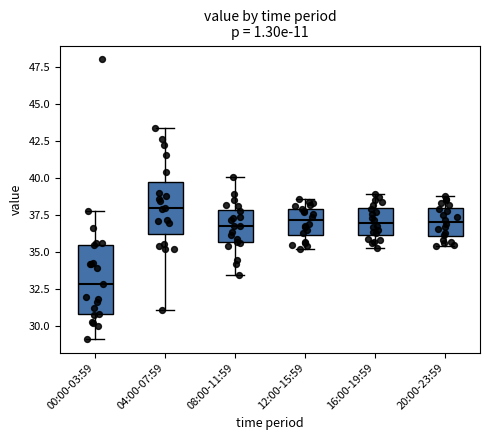

Reading left to right, transcribe this box plot: for each box, give where its median line is, the range the box spans, and where its two whiskers end, as read against the y-axis. The values are not printed on the chart, so give them approximately, as read against the axis.

00:00-03:59: median 33.0, box 31.0 to 35.5, whiskers 29.0 to 38.0
04:00-07:59: median 38.0, box 36.5 to 39.5, whiskers 31.0 to 43.5
08:00-11:59: median 37.0, box 35.5 to 38.0, whiskers 33.5 to 40.0
12:00-15:59: median 37.0, box 36.0 to 38.0, whiskers 35.0 to 38.5
16:00-19:59: median 37.0, box 36.0 to 38.0, whiskers 35.5 to 39.0
20:00-23:59: median 37.0, box 36.0 to 38.0, whiskers 35.5 to 39.0